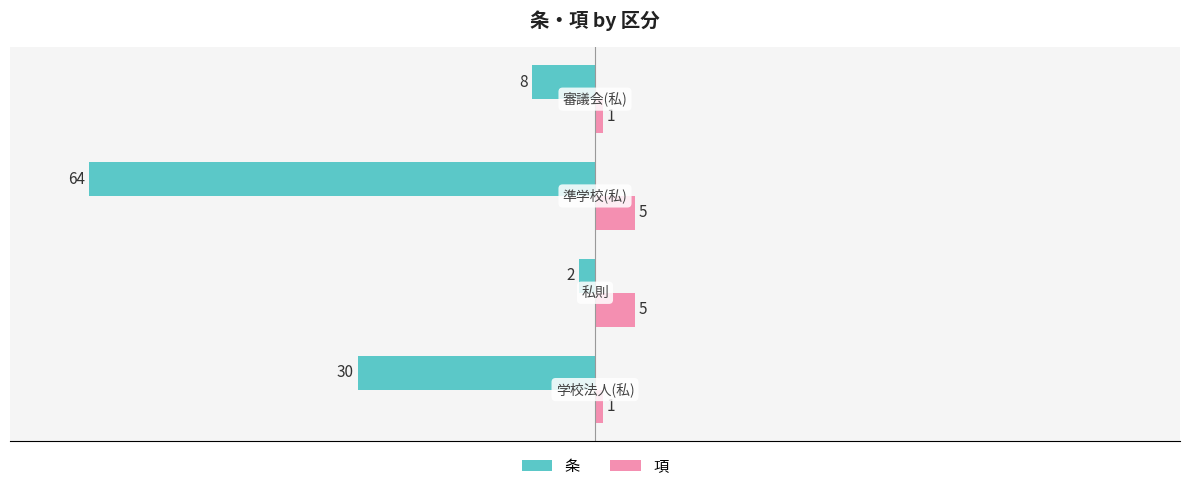

At how many categories does at least one series exceed -22?

4